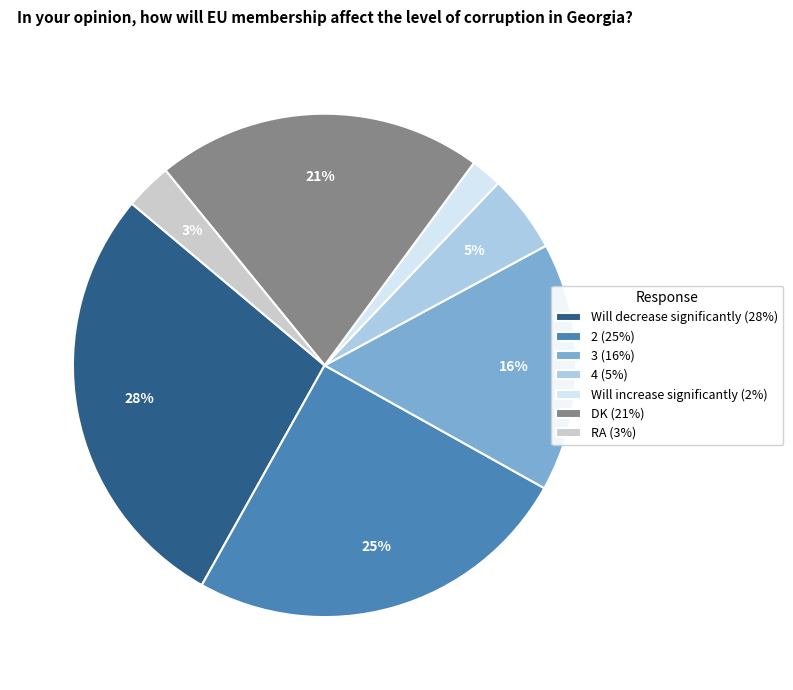

To the nearest percent, what portion does Will increase significantly represent?

2%